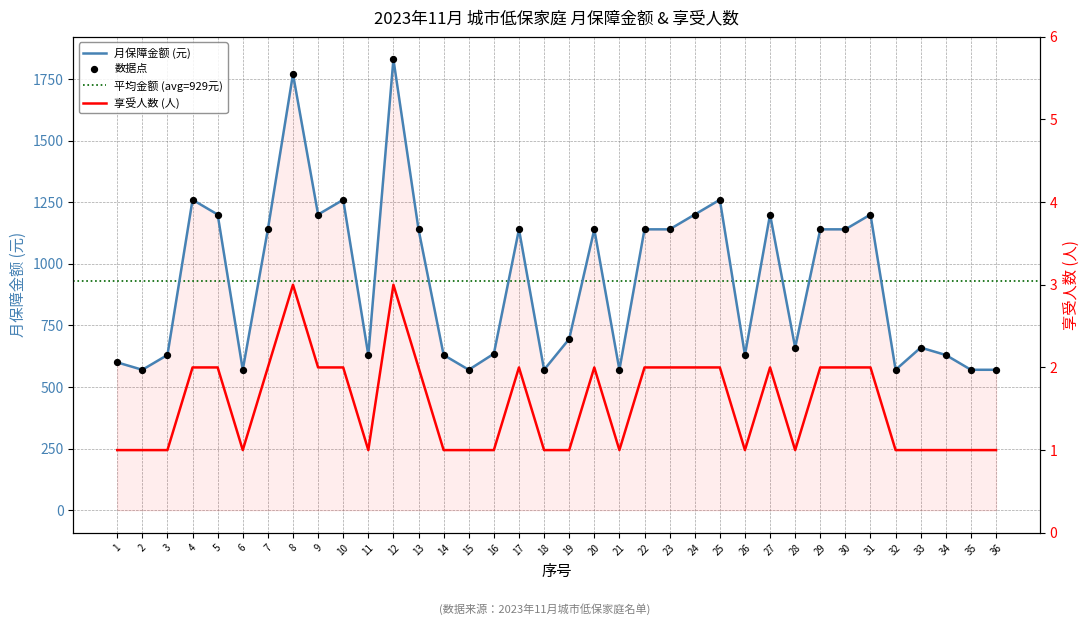

Which series reaches the maximum Y coordinate?

月保障金额